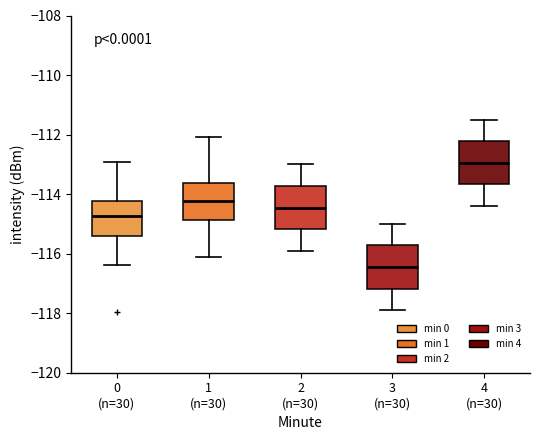

Which box has the highest median line?

4 (n=30)